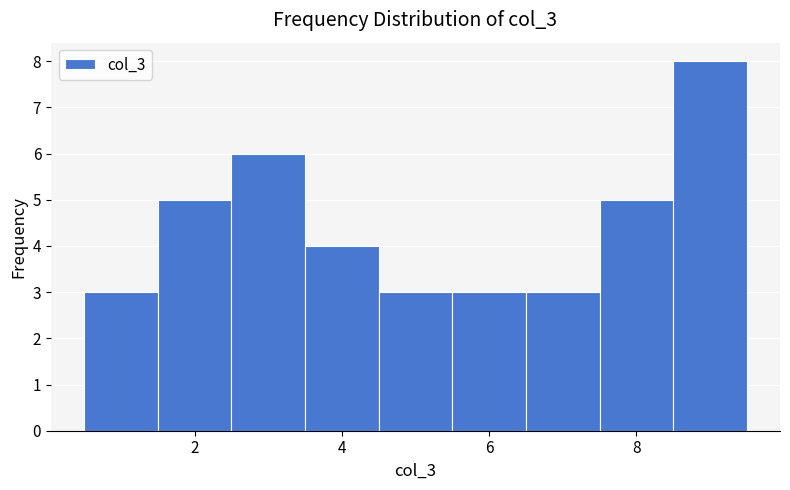

Reading left to right, list every bar in this chart as the range it spans on the x-axis followed by its height. Neither the bar edges nor the heights are printed on the chart, so give them approximately, as read against the axes.

0.5 to 1.5: 3
1.5 to 2.5: 5
2.5 to 3.5: 6
3.5 to 4.5: 4
4.5 to 5.5: 3
5.5 to 6.5: 3
6.5 to 7.5: 3
7.5 to 8.5: 5
8.5 to 9.5: 8